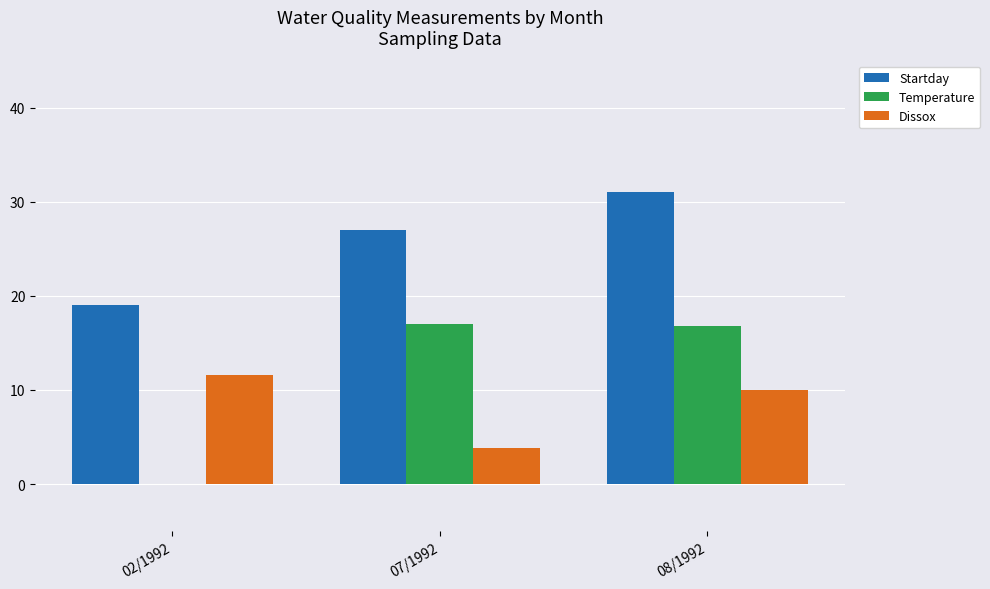

What is the spread (max minus min) of values at 07/1992?

23.2